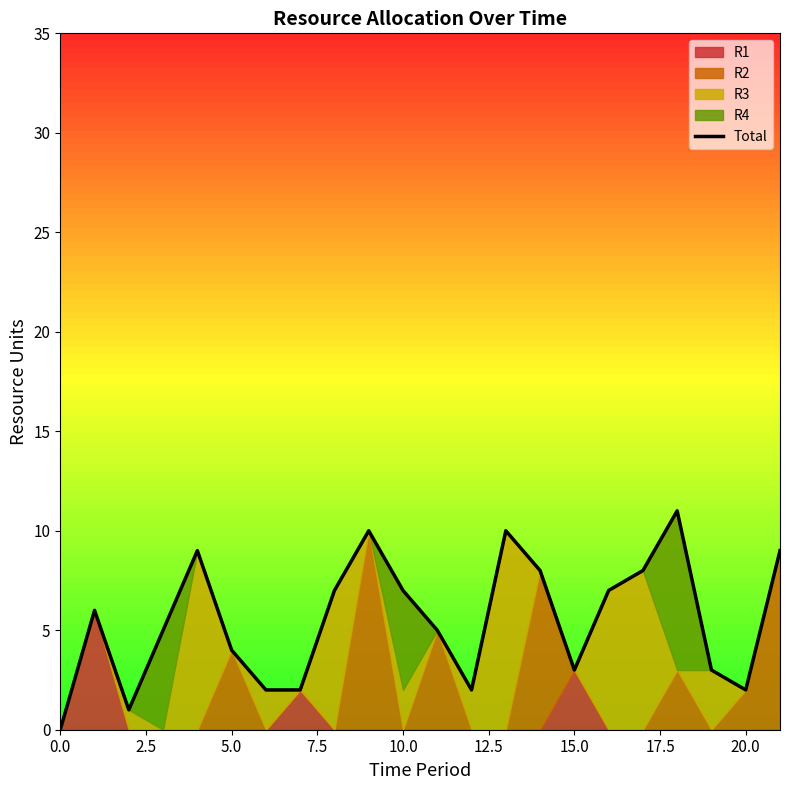

Read the value at 18, to the nearest 10.

10